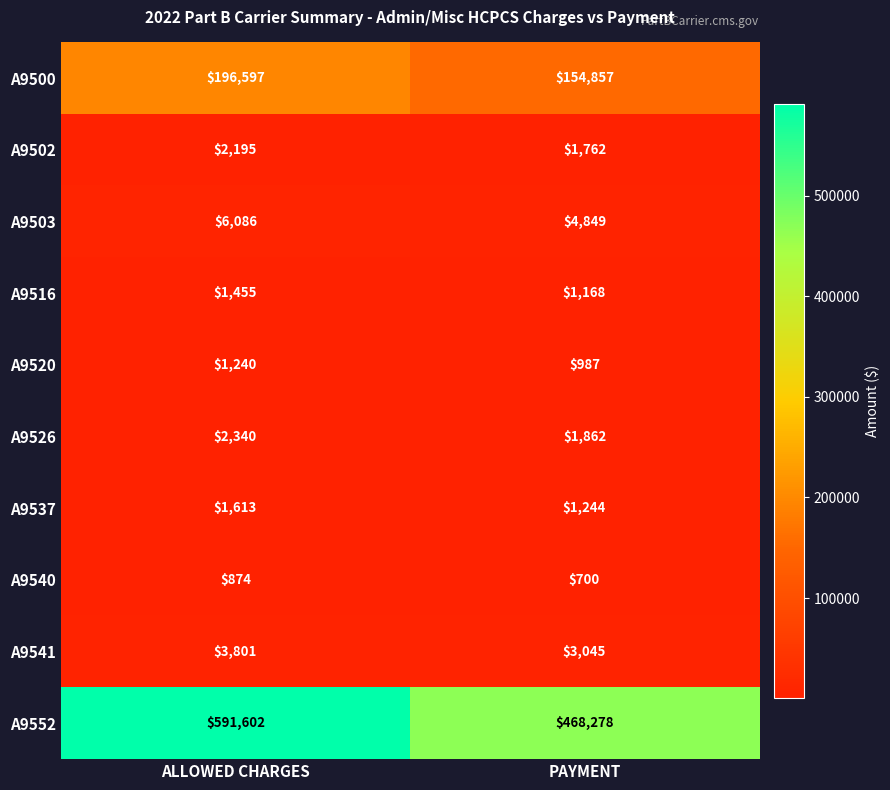

Which series has the largest range (max minus min)?

A9552